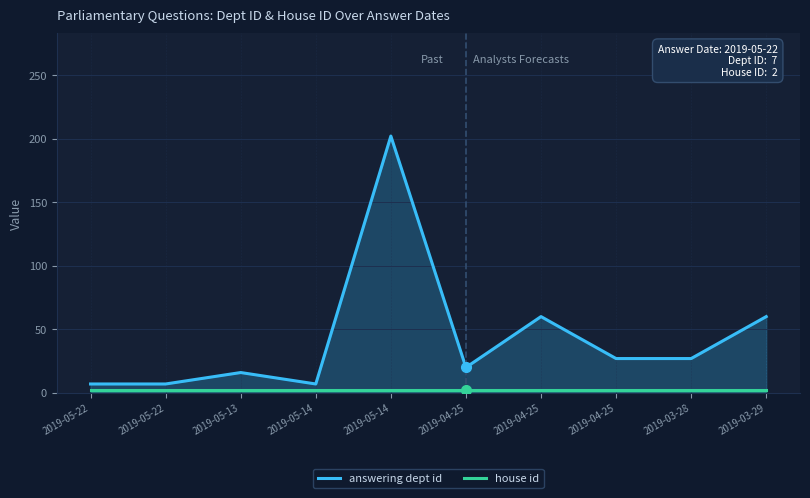

What is the difference between the answering dept id values at 2019-04-25 and 2019-03-28?

33